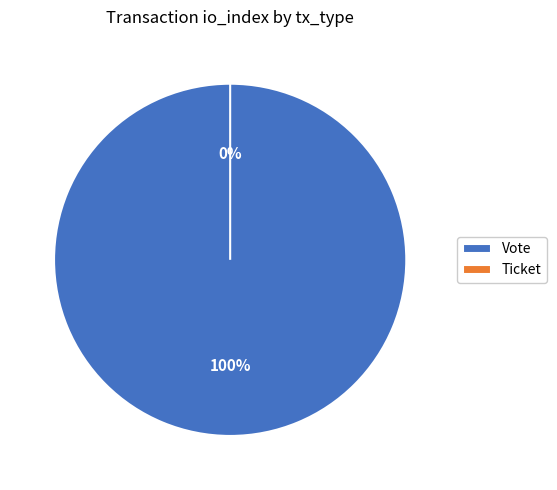

How many slices are in this pie chart?

2